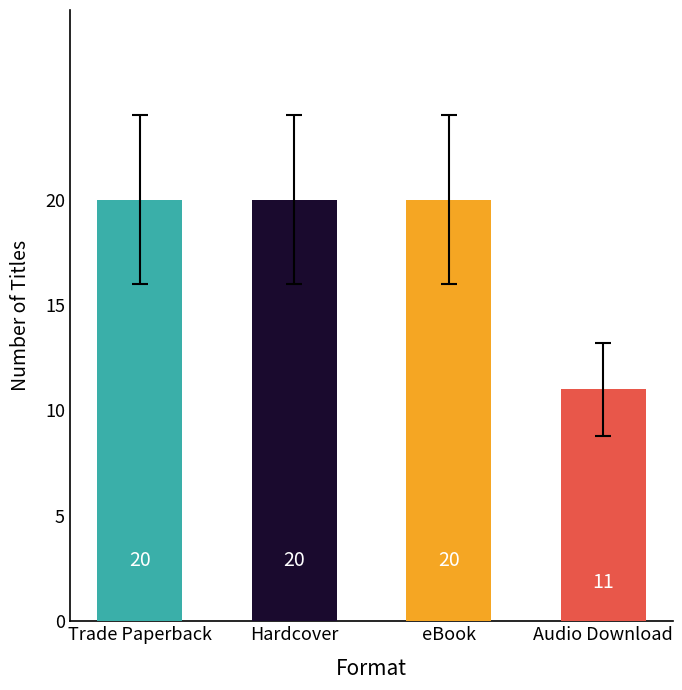

Read the value at eBook.

20